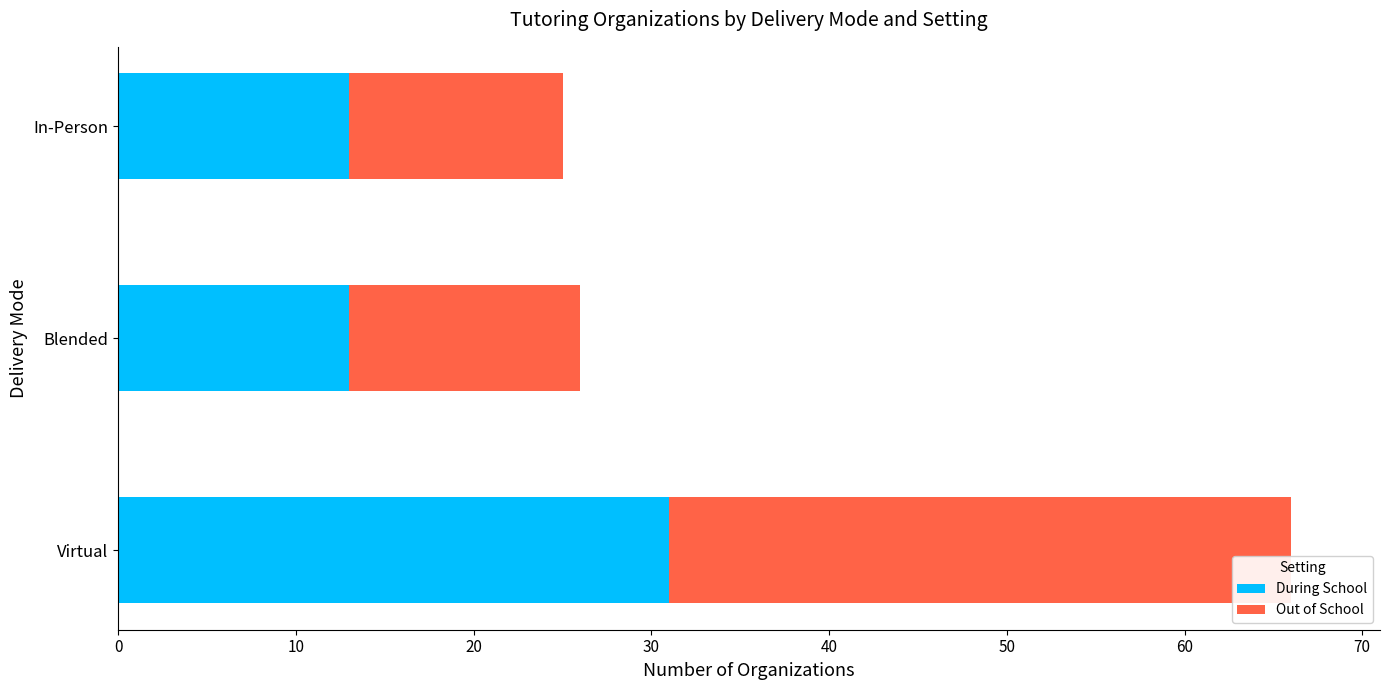

What is the approximate value of During School at Blended?

13